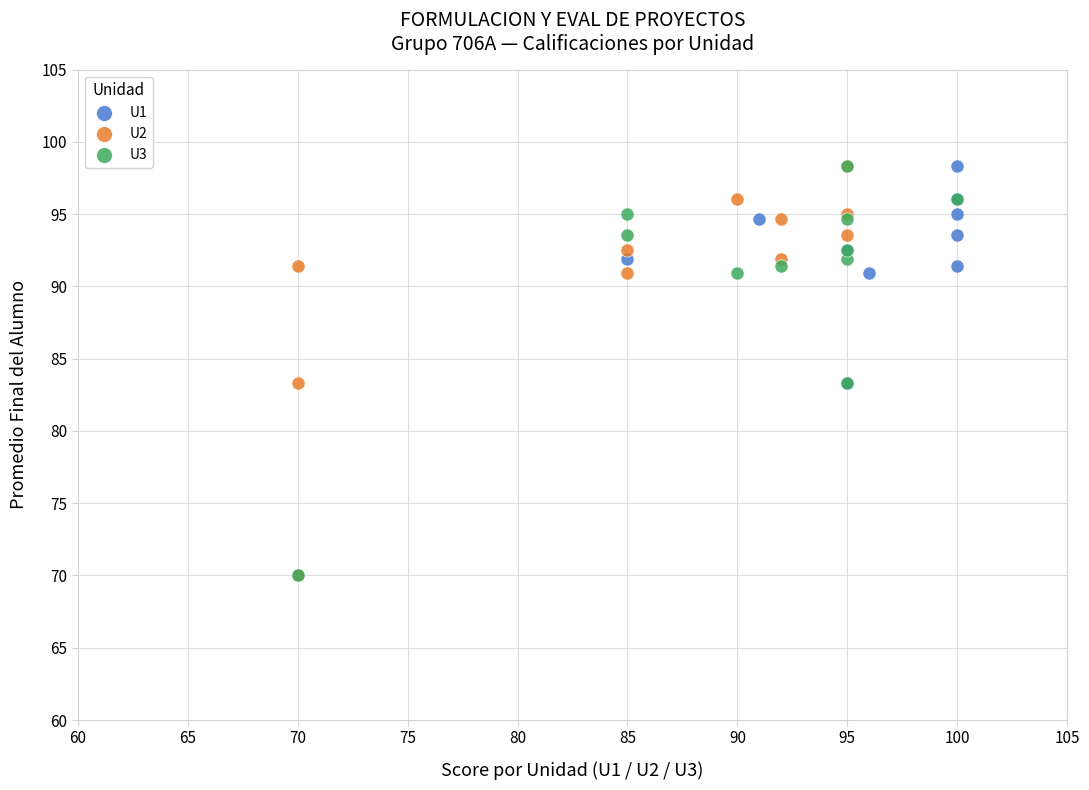

What are all the series names shown in the legend?

U1, U2, U3